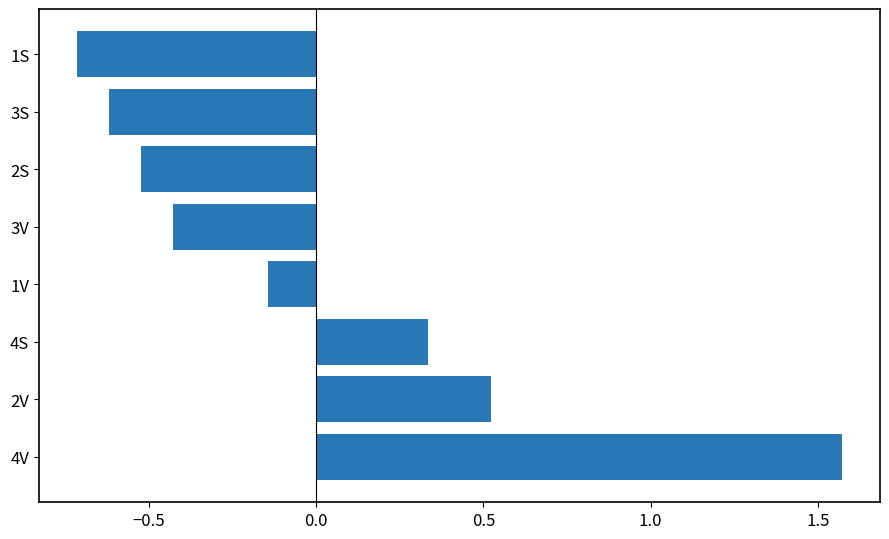

How many bars are there in total?

8